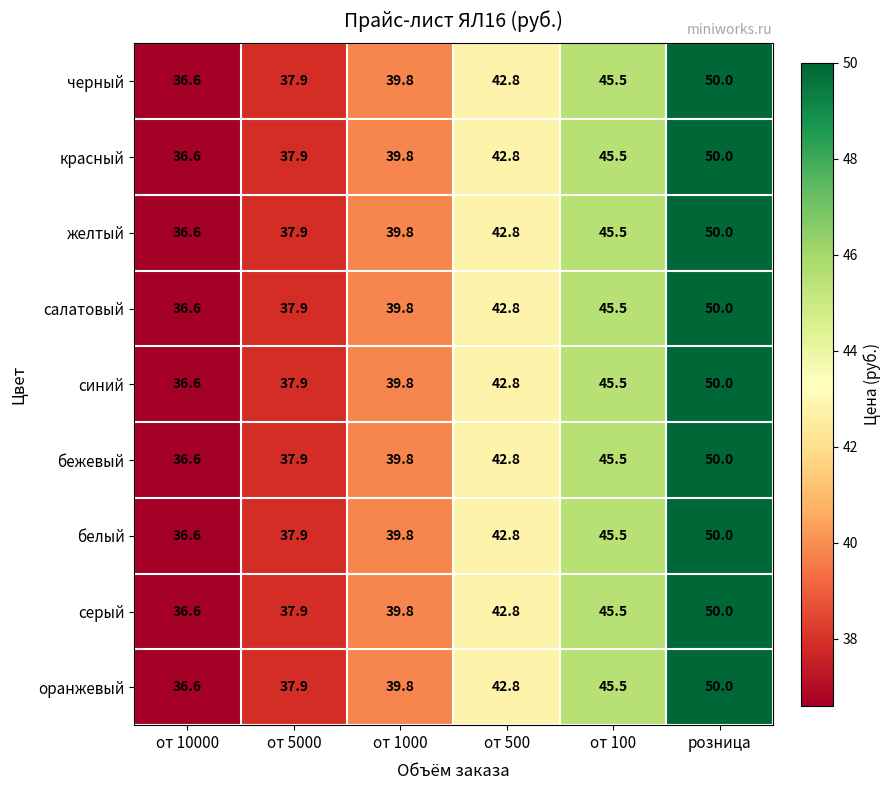

The value of желтый at от 1000 is 60.3. True or false?

False